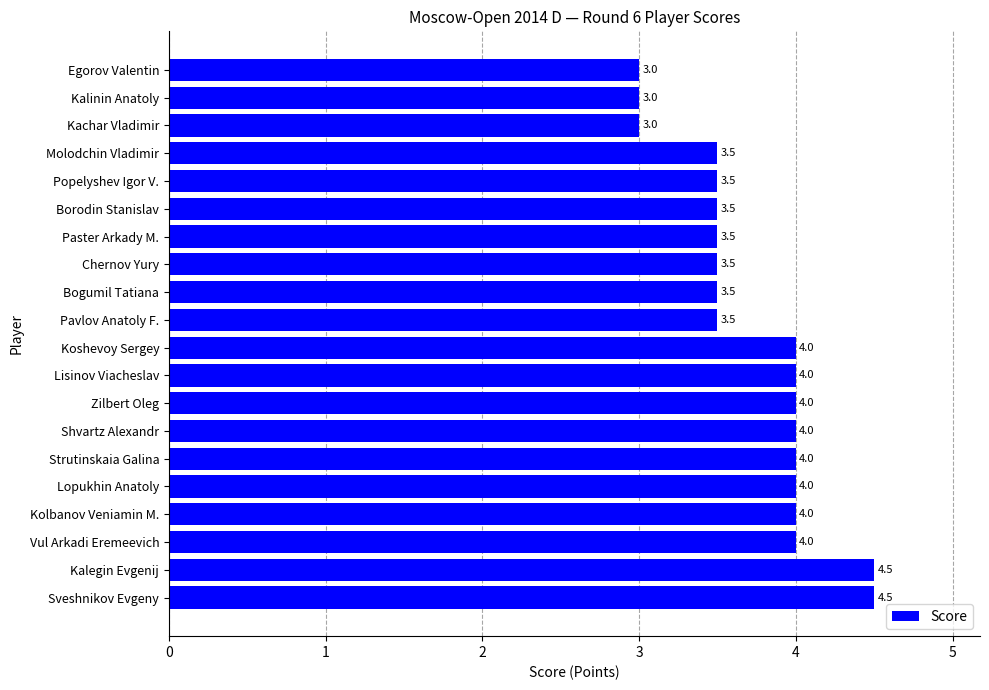

Does the chart contain stacked bars?

No